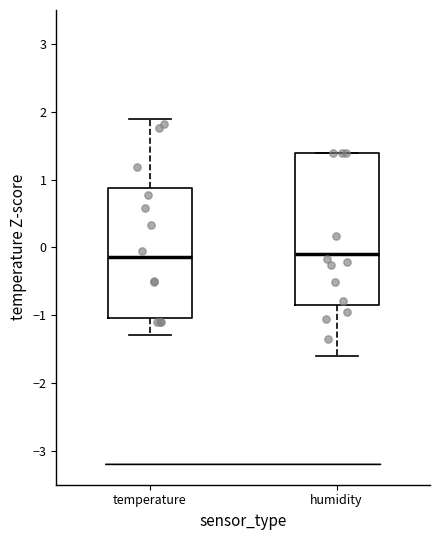

Where does the lower whisker of the box for humidity end on the y-axis? The values are not printed on the chart, so give them approximately, as read against the axis.

-1.6